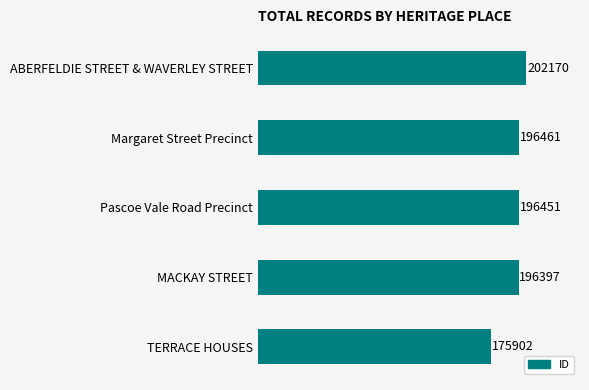

Reading bottom to top, list all the values displayed in this chart.

175902	196397	196451	196461	202170